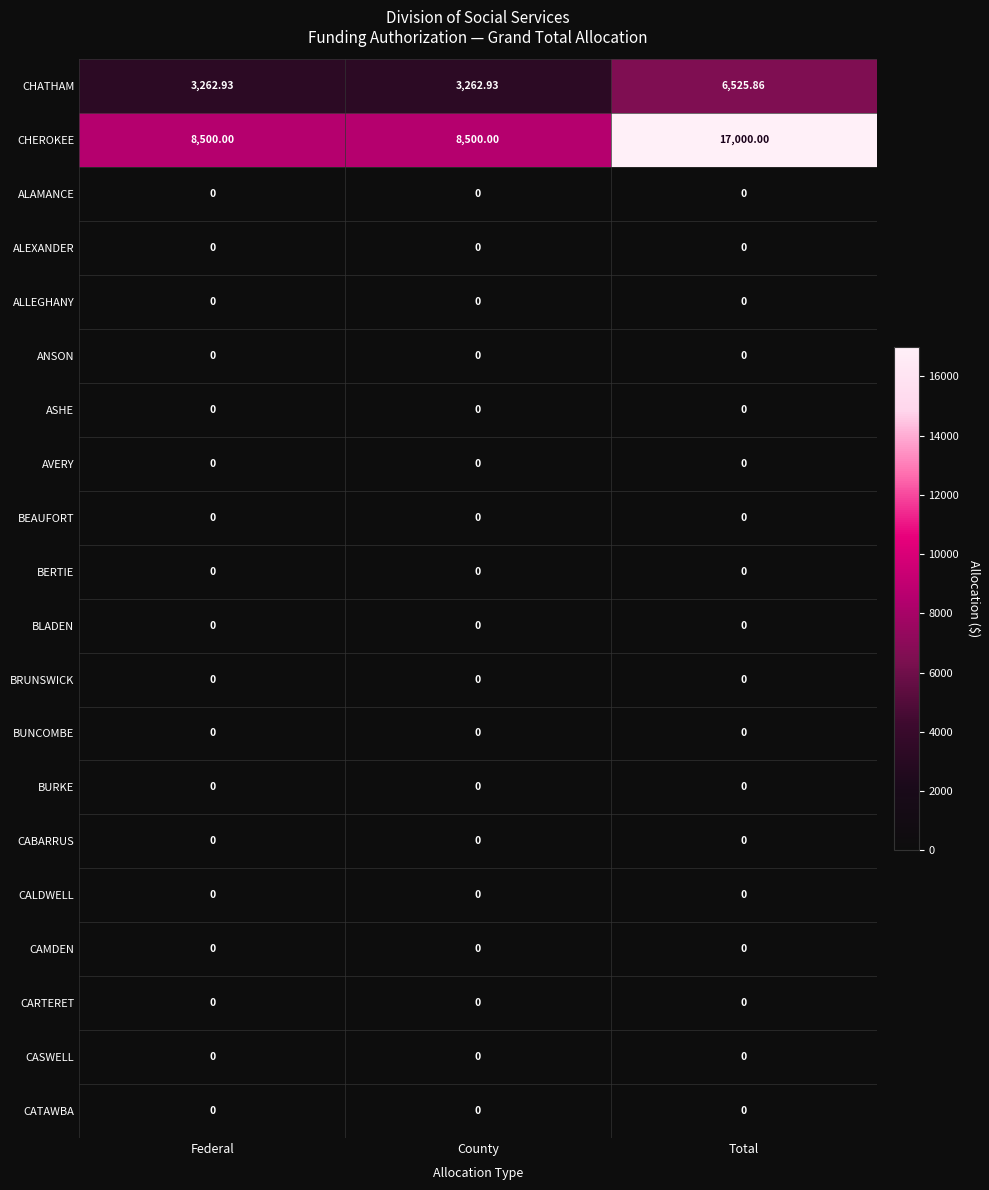

Which category has the highest value across all series?

Total